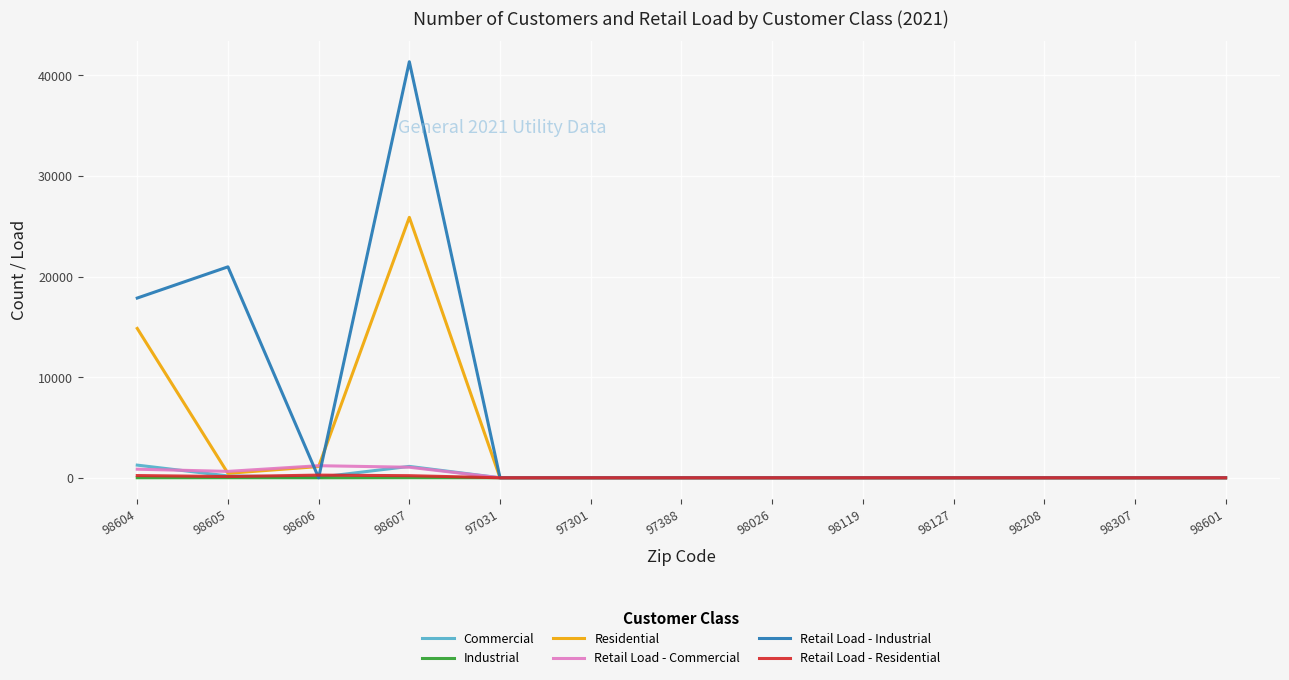

The value of Retail Load - Industrial at 98119 is 0.0. True or false?

True